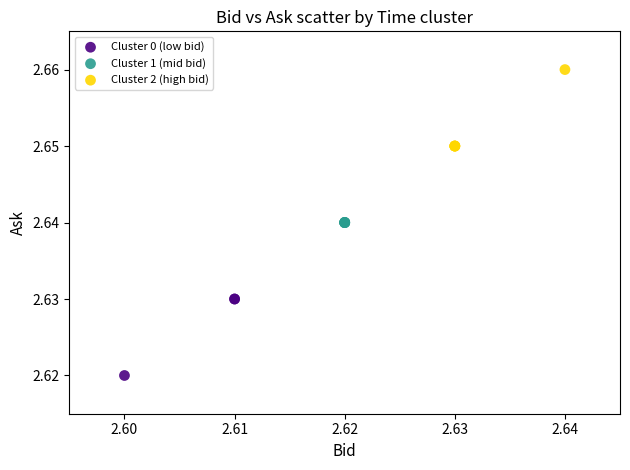

What are all the series names shown in the legend?

Cluster 0 (low bid), Cluster 1 (mid bid), Cluster 2 (high bid)